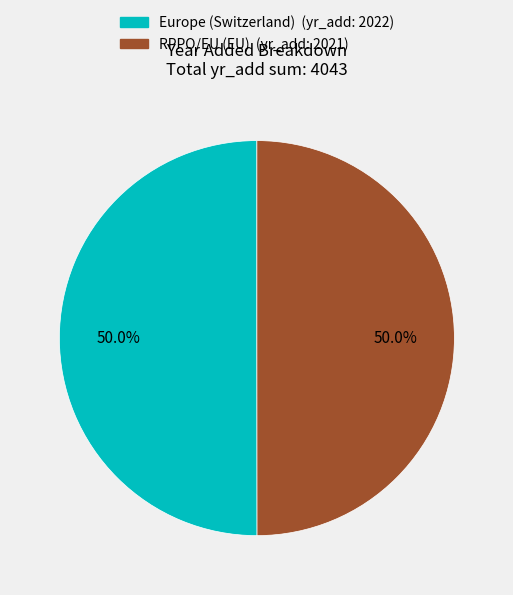

Combined, do RPPO/EU (EU) and Europe (Switzerland) account for over 50%?

Yes